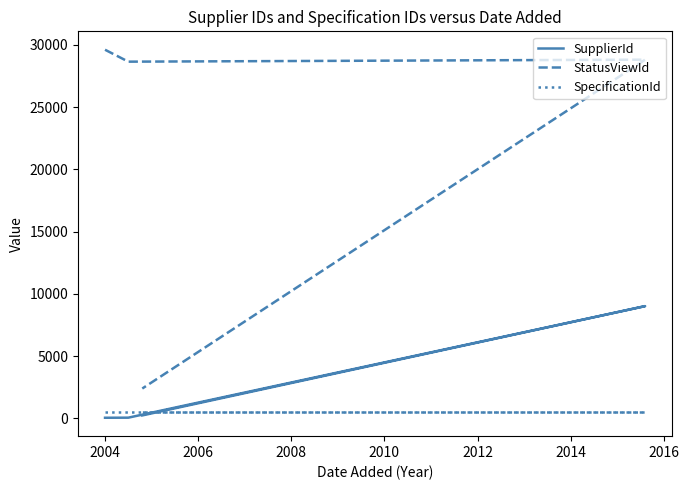

What value does the StatusViewId series have at 2004, to the nearest 100?

29600